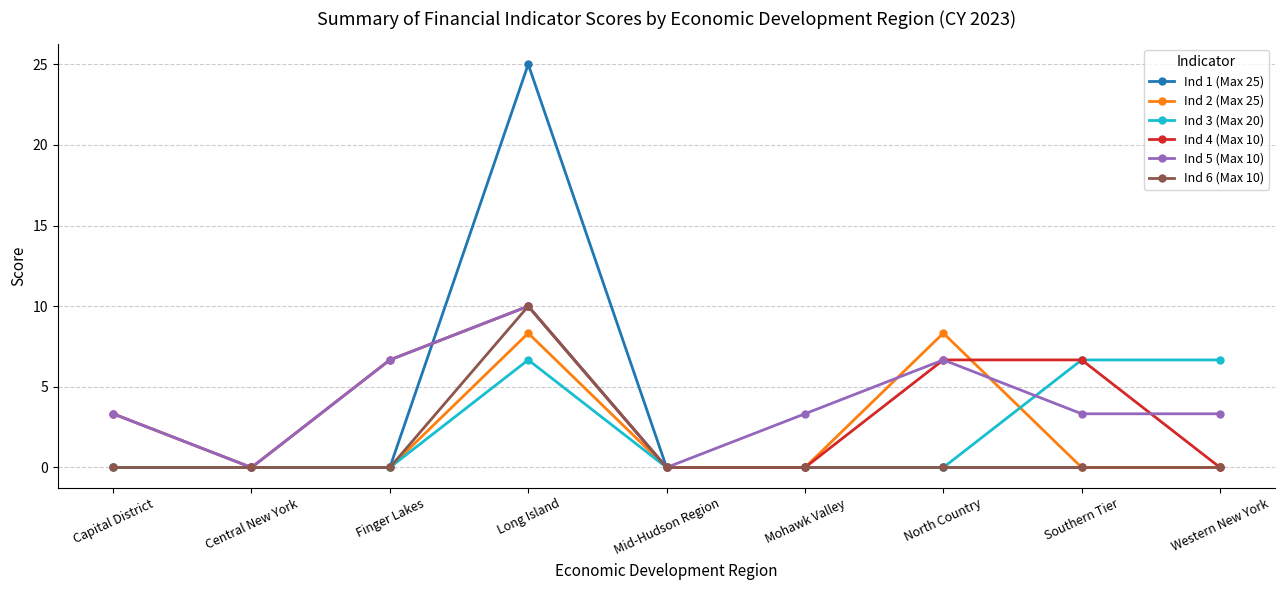

Is it true that Ind 1 (Max 25) equals 9.1 at Western New York?

False